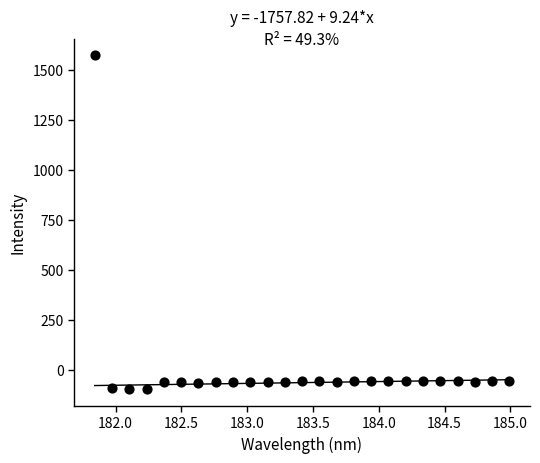

What is the range of X values (max minus min)?

3.1